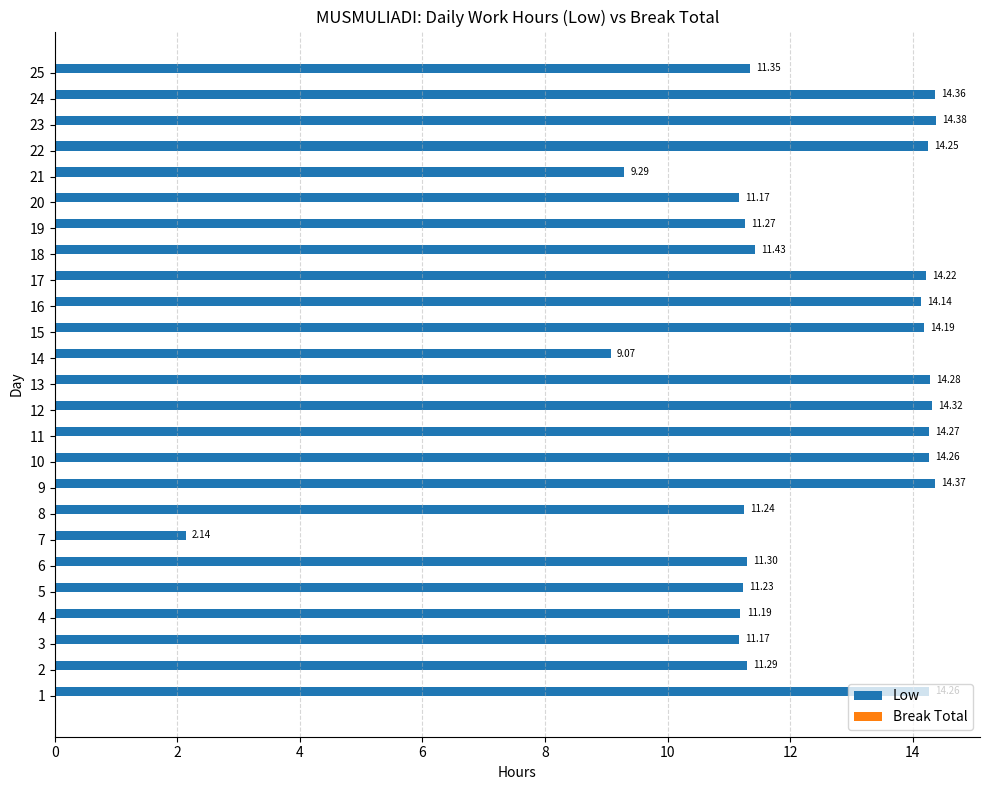

What is the sum of the values at 14 and 22?

23.3